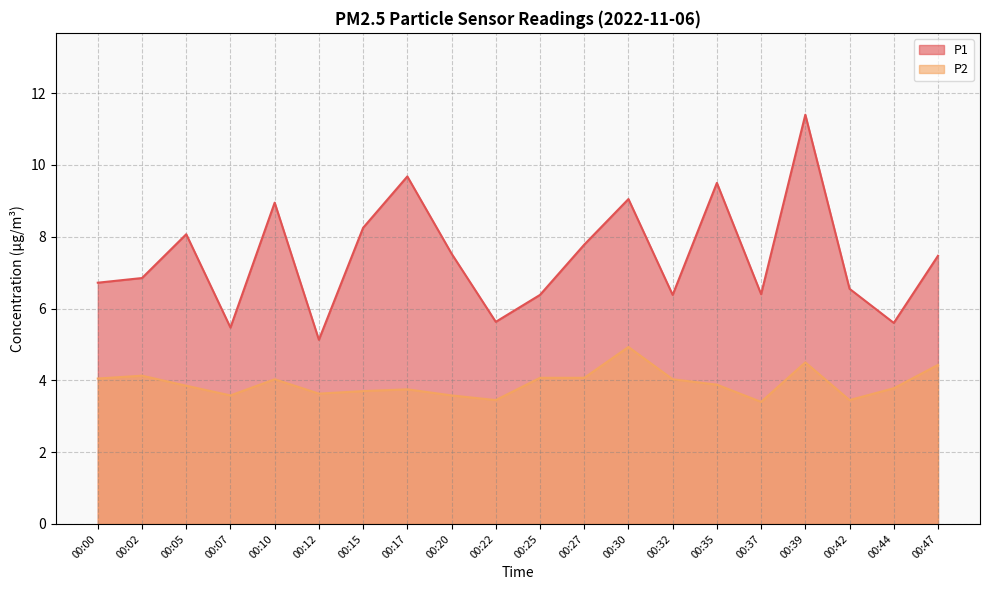

What is the value of the P1 point at the 14th from the left?

6.4